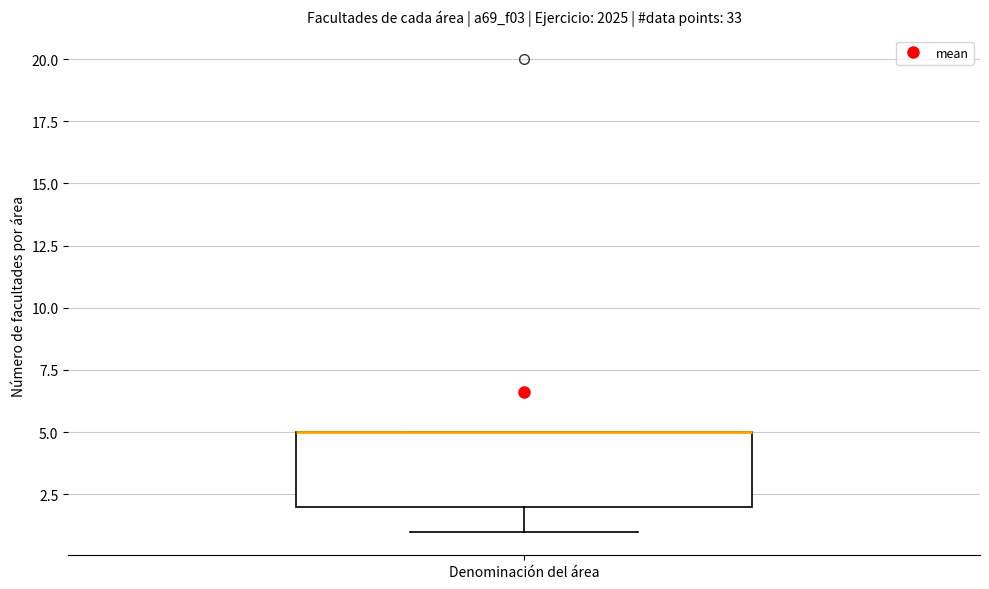

Read this box plot against the y-axis: the position of the median line, the range covered by the box, and the ends of both whiskers. The values are not printed on the chart, so give them approximately, as read against the axis.

median 5 (drawn on the box's upper edge), box 2 to 5, whiskers 1 to 5